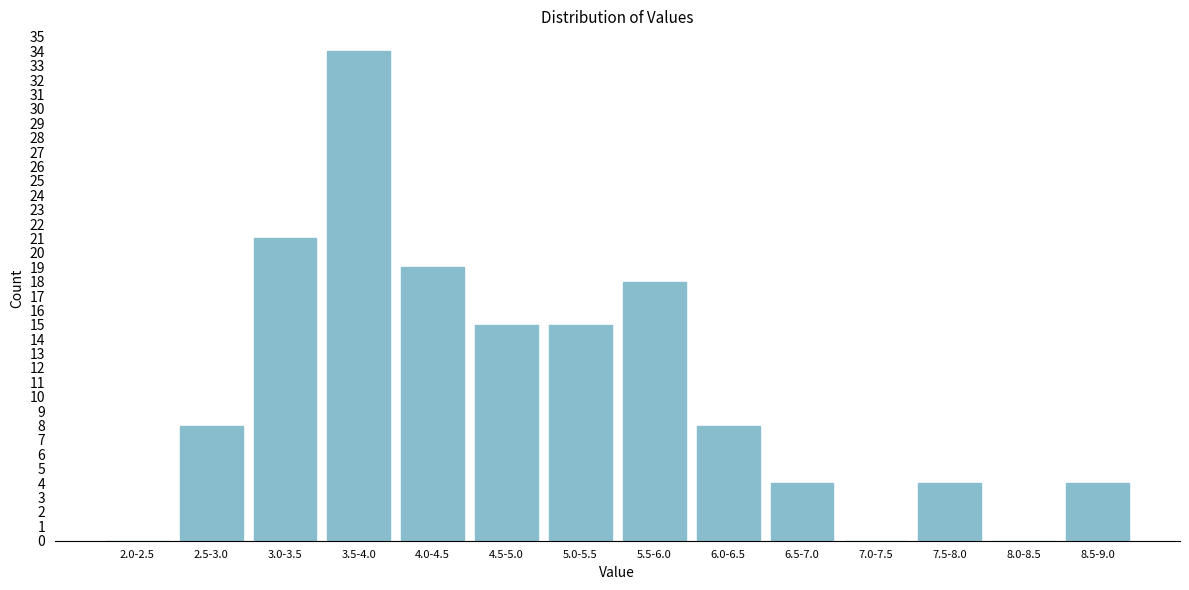

Reading right to left, what are all the values shown in this chart?

8.5-9.0=4	8.0-8.5=0	7.5-8.0=4	7.0-7.5=0	6.5-7.0=4	6.0-6.5=8	5.5-6.0=18	5.0-5.5=15	4.5-5.0=15	4.0-4.5=19	3.5-4.0=34	3.0-3.5=21	2.5-3.0=8	2.0-2.5=0